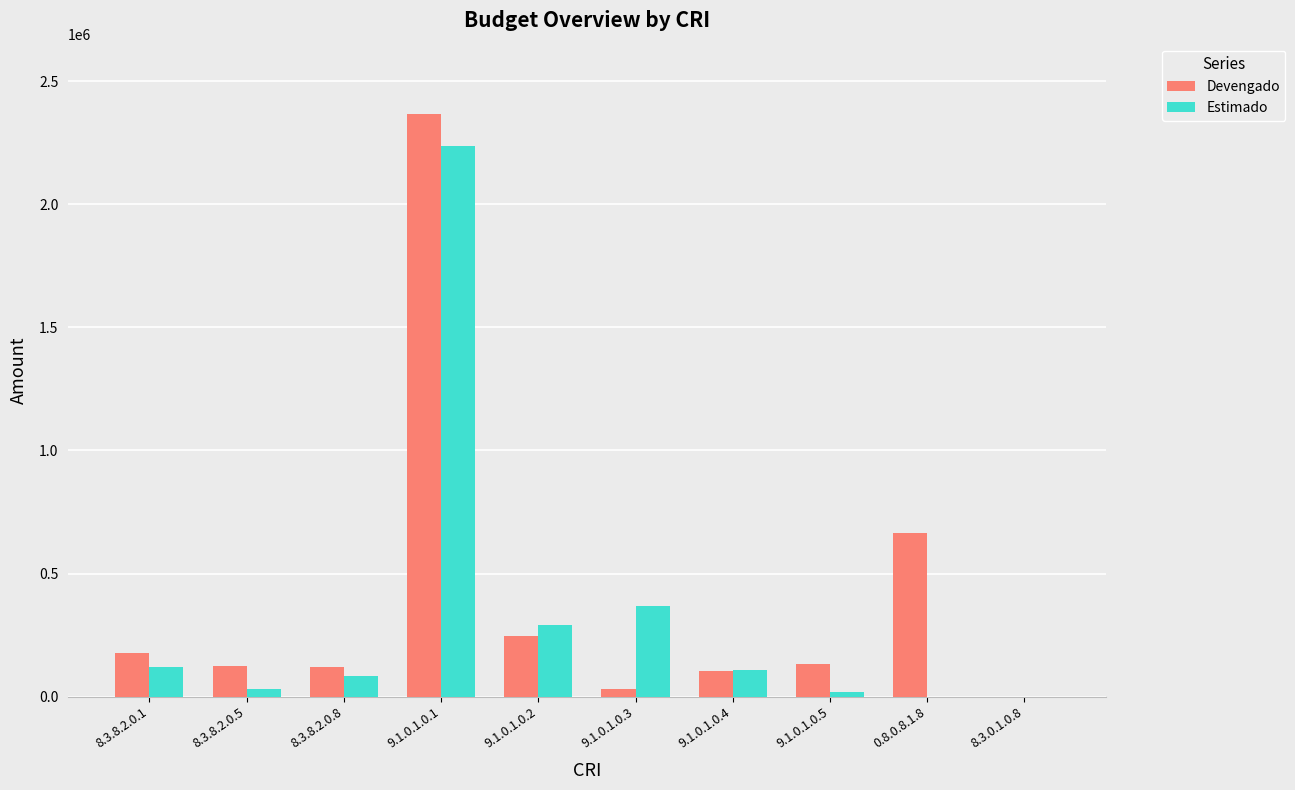

What is the sum of all Estimado values?

3257148.0